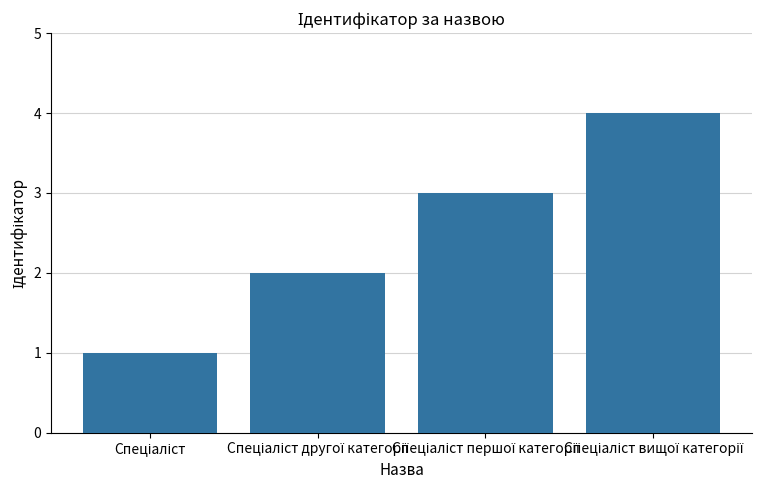

What is the greatest value displayed?

4